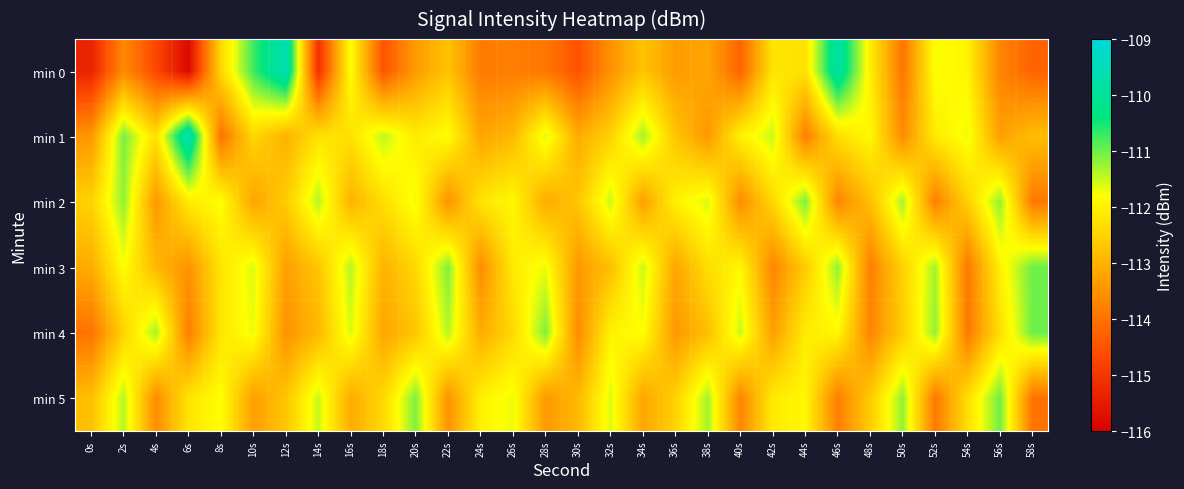

Which series has the largest range (max minus min)?

min 0